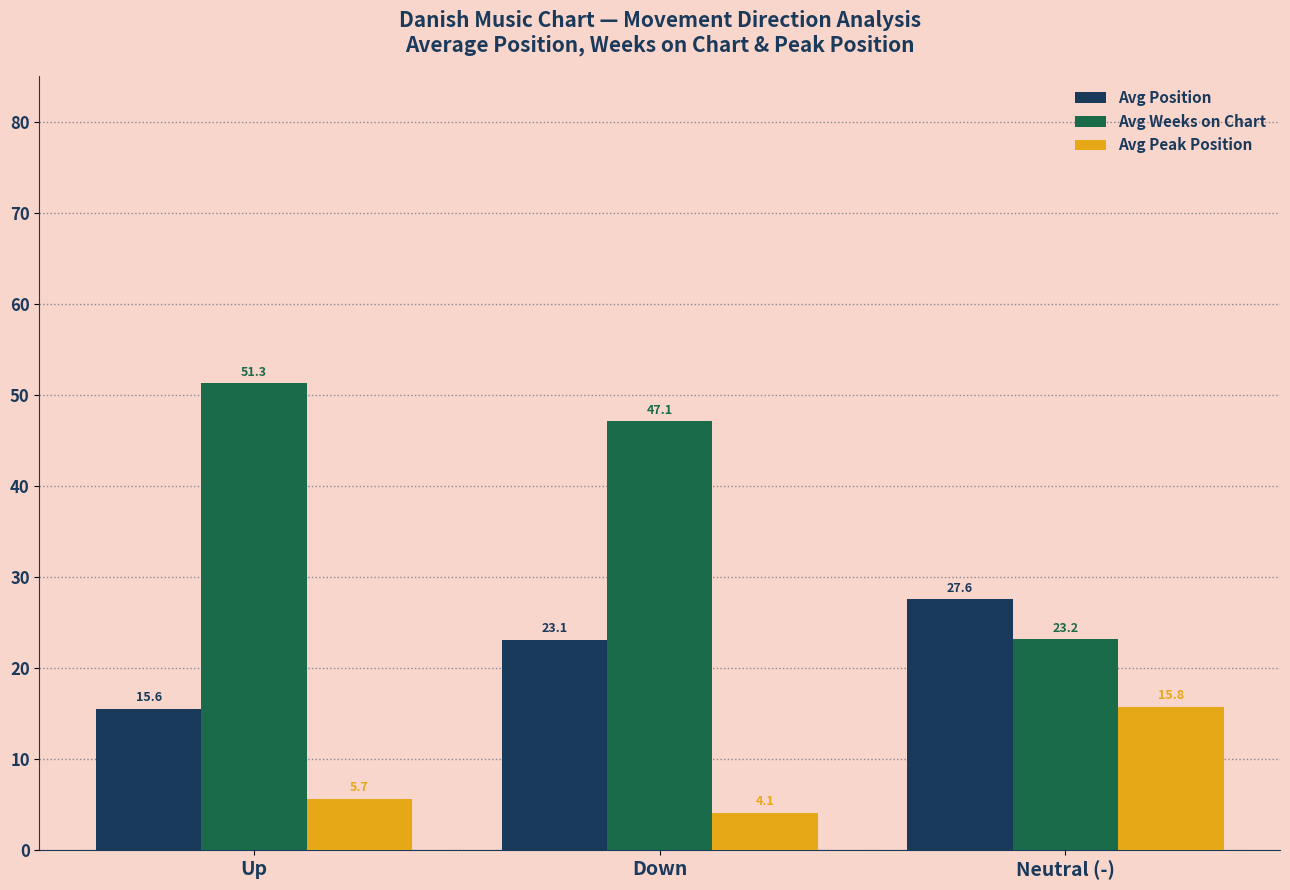

Is it true that Avg Position equals 27.6 at Neutral (-)?

True